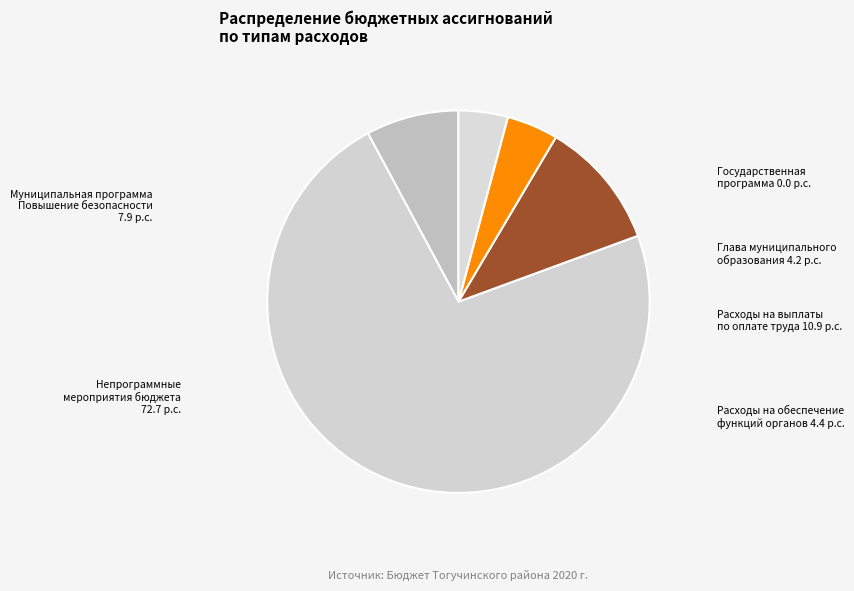

Rank the categories by value from highest to lowest.

Непрограммные мероприятия бюджета, Расходы на выплаты по оплате труда, Муниципальная программа Повышение безопасности, Расходы на обеспечение функций органов, Глава муниципального образования, Государственная программа